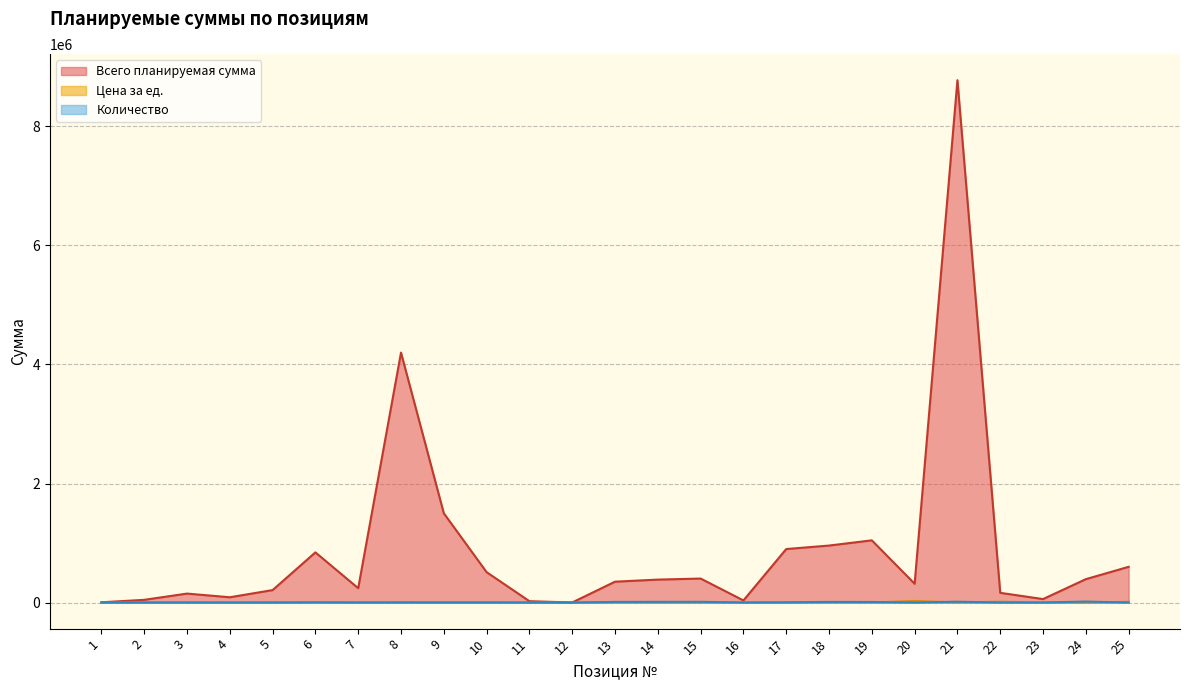

At 23, list the series in order from smallest to largest.

Цена за ед., Количество, Всего планируемая сумма